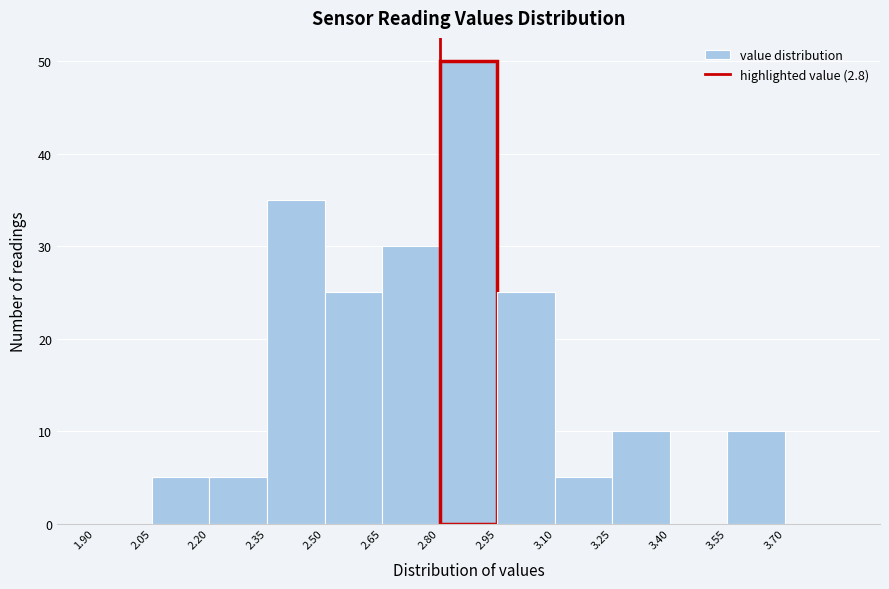

What is the height of the bar covering 2.20 to 2.35 on the x-axis? Neither the bar edges nor the heights are printed on the chart, so give them approximately, as read against the axes.

5